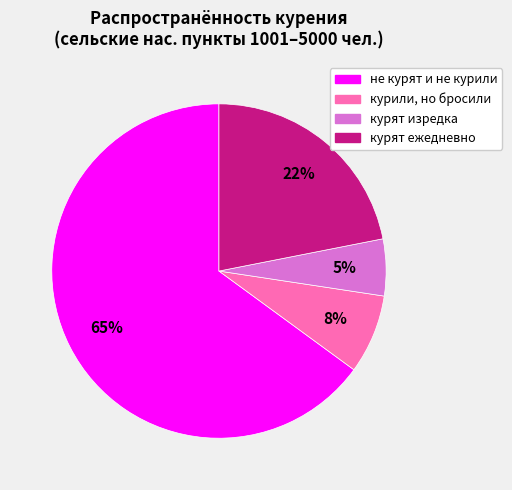

Count the number of slices in the pie.

4